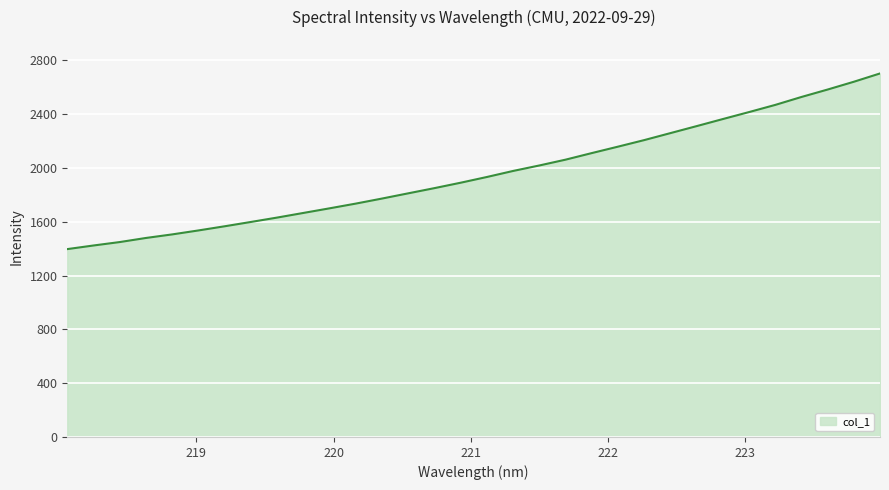

What is the difference between the maximum and minimum values?

1305.8